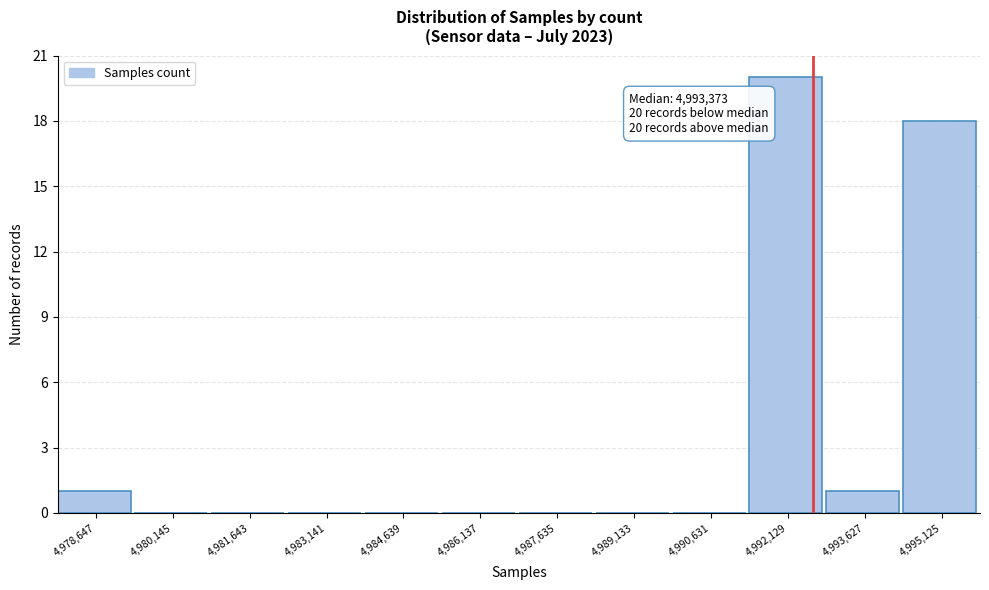

Reading left to right, transcribe all the data shown in this chart.

4,978,647=1	4,980,145=0	4,981,643=0	4,983,141=0	4,984,639=0	4,986,137=0	4,987,635=0	4,989,133=0	4,990,631=0	4,992,129=20	4,993,627=1	4,995,125=18